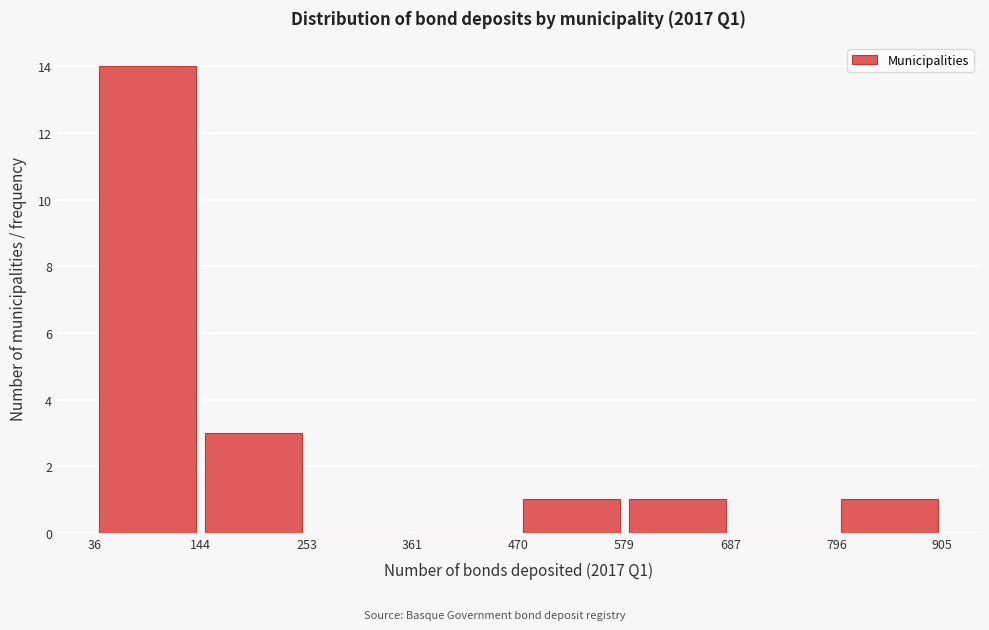

Reading left to right, transcribe this chart: for each bar, give the range it covers on the x-axis and its height. The values are not printed on the chart, so give them approximately, as read against the axis.

36 to 144: 14
144 to 253: 3
253 to 361: 0
361 to 470: 0
470 to 579: 1
579 to 687: 1
687 to 796: 0
796 to 905: 1